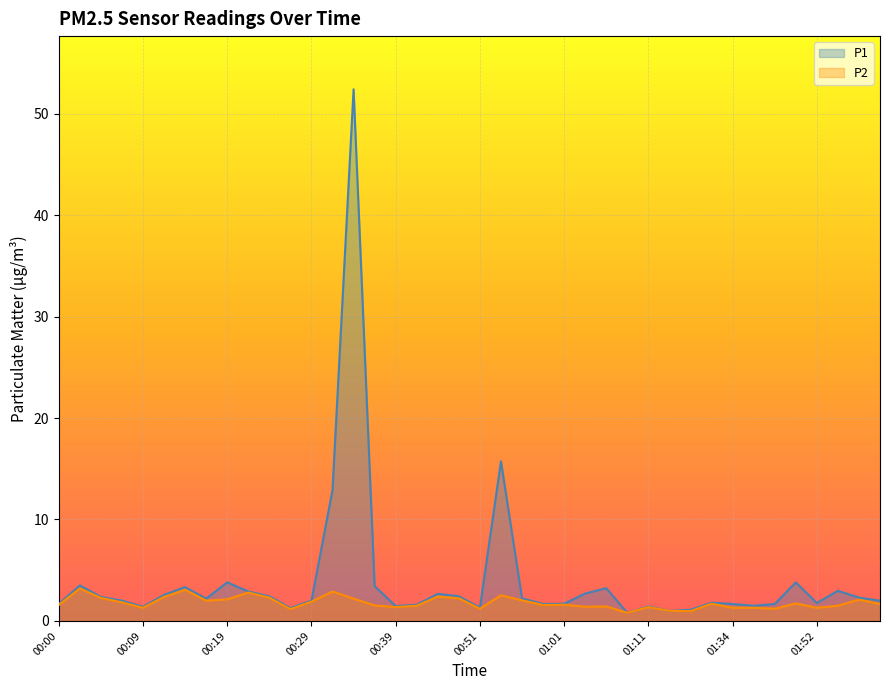

Is the value of P1 at 01:04 greater than the value of P2 at 01:57?

Yes